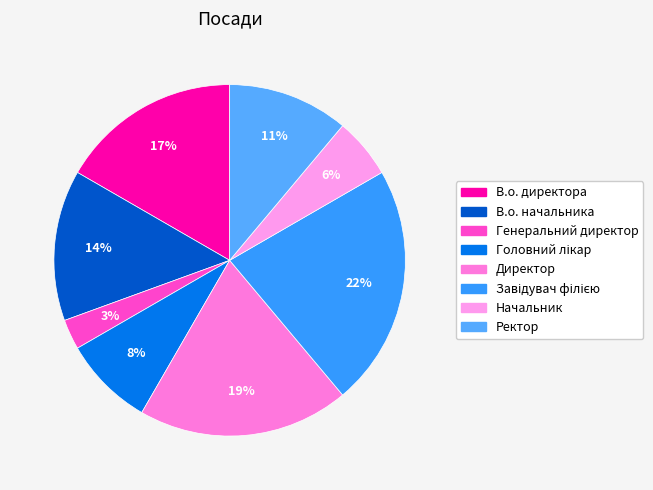

Which category has the biggest portion of the pie?

Завідувач філією